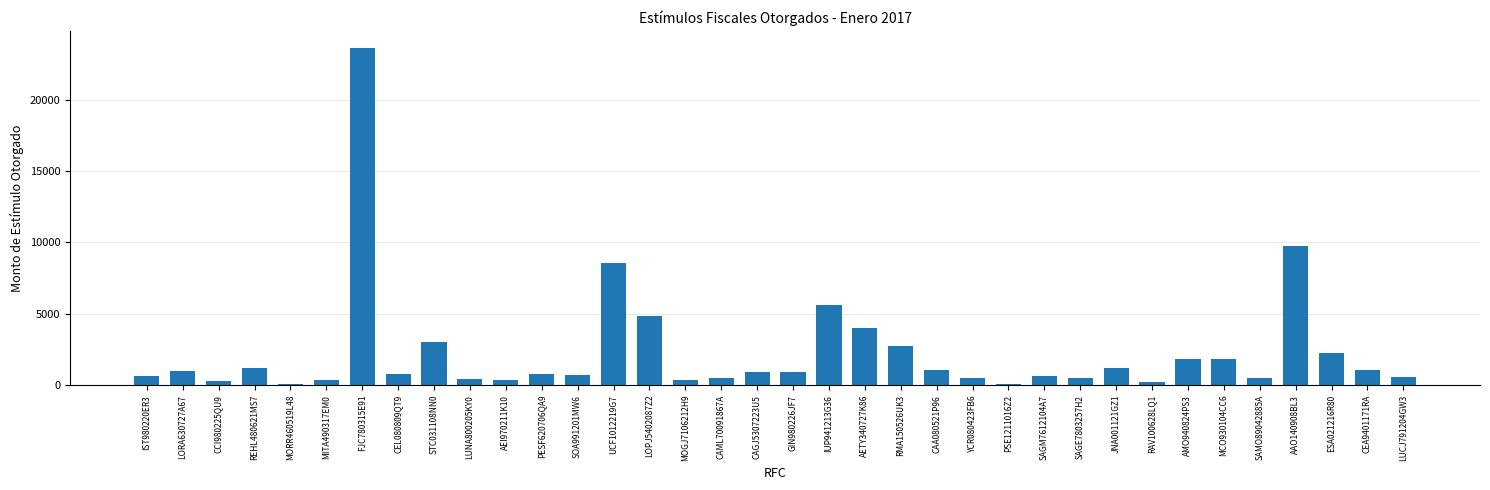

What is the label of the 5th bar from the left?

MORR460519L48